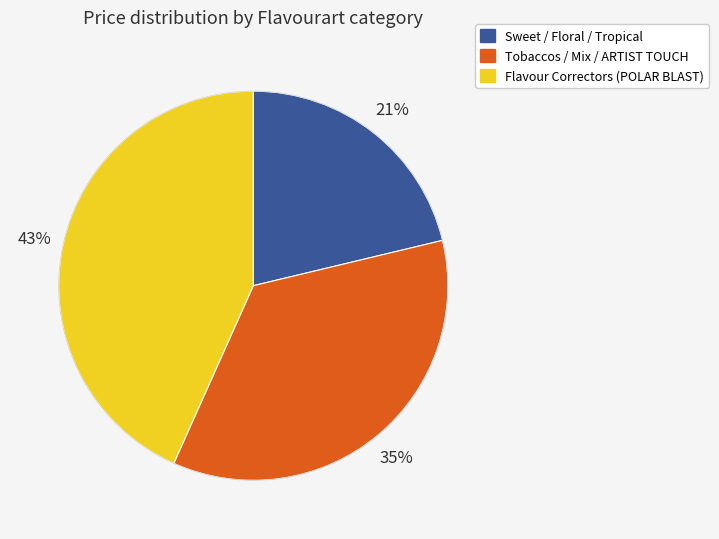

Do Sweet / Floral / Tropical and Flavour Correctors (POLAR BLAST) together represent more than half of the pie?

Yes